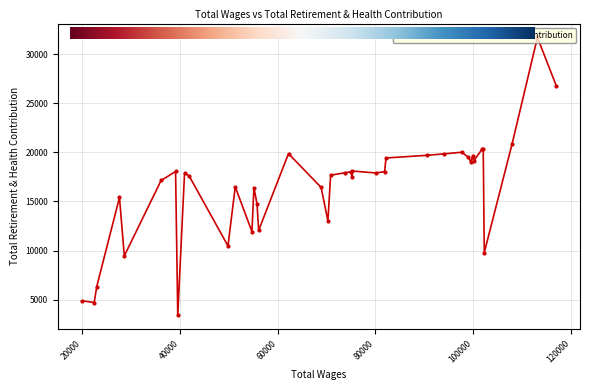

What is the ratio of the value at 102109 to the value at 68925?

1.2